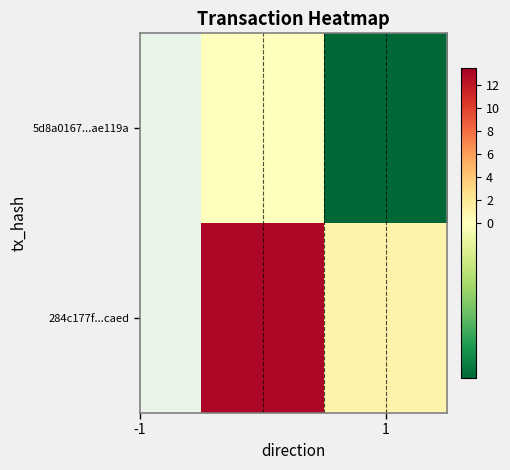

Reading left to right, list all the values displayed in this chart.

5d8a0167...ae119a: 0	-1
284c177f...caed: 13	1